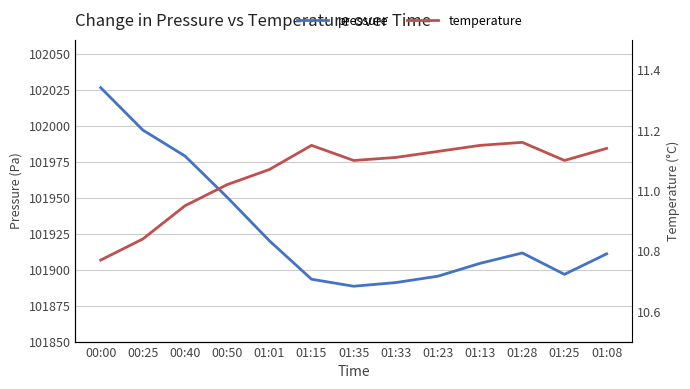

What is the smallest value displayed?

10.8